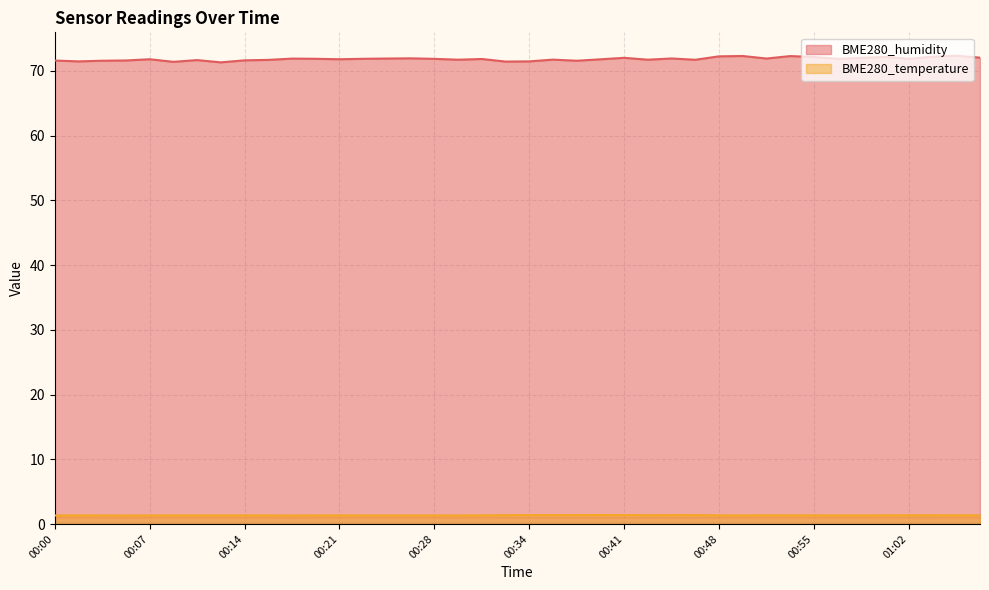

What is the difference between the maximum and minimum values in the BME280_humidity series?

1.0